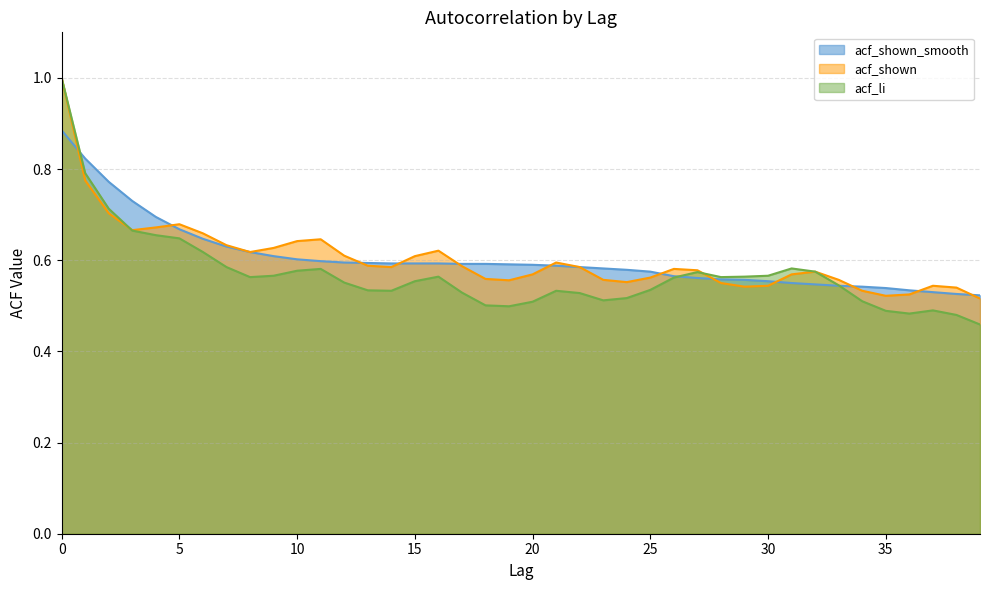

Is the value of acf_li at 23 greater than the value of acf_shown_smooth at 25?

No